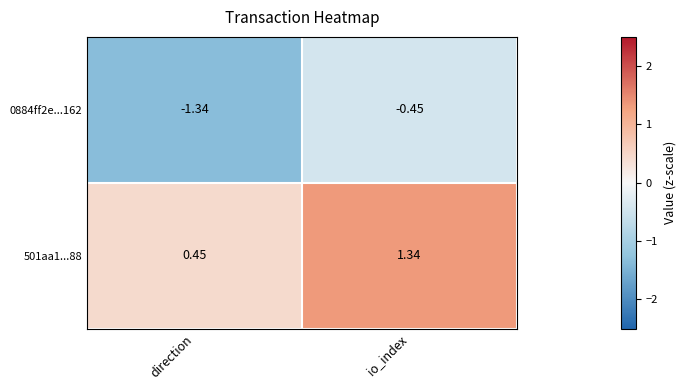

Which label corresponds to the smallest value in the chart?

direction